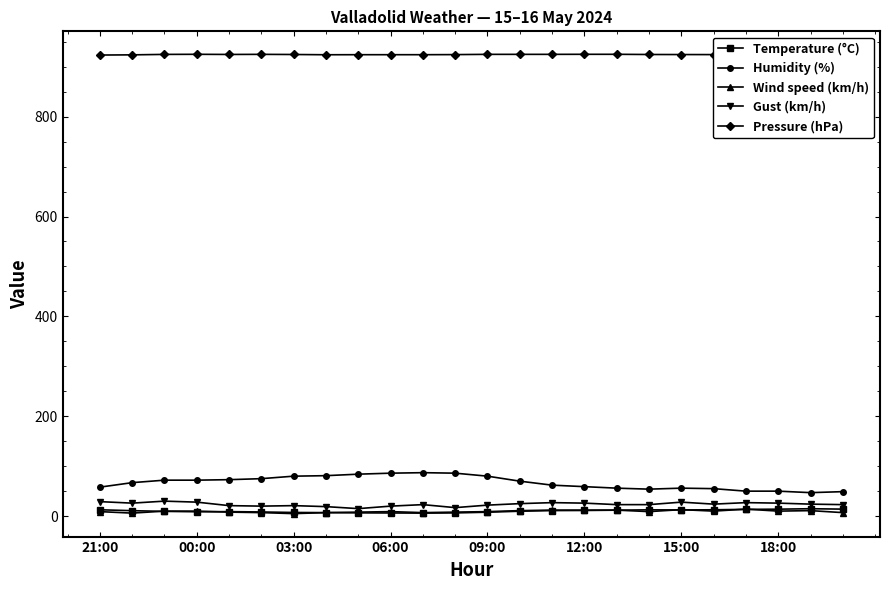

True or false: Humidity (%) and Wind speed (km/h) intersect in this chart.

False